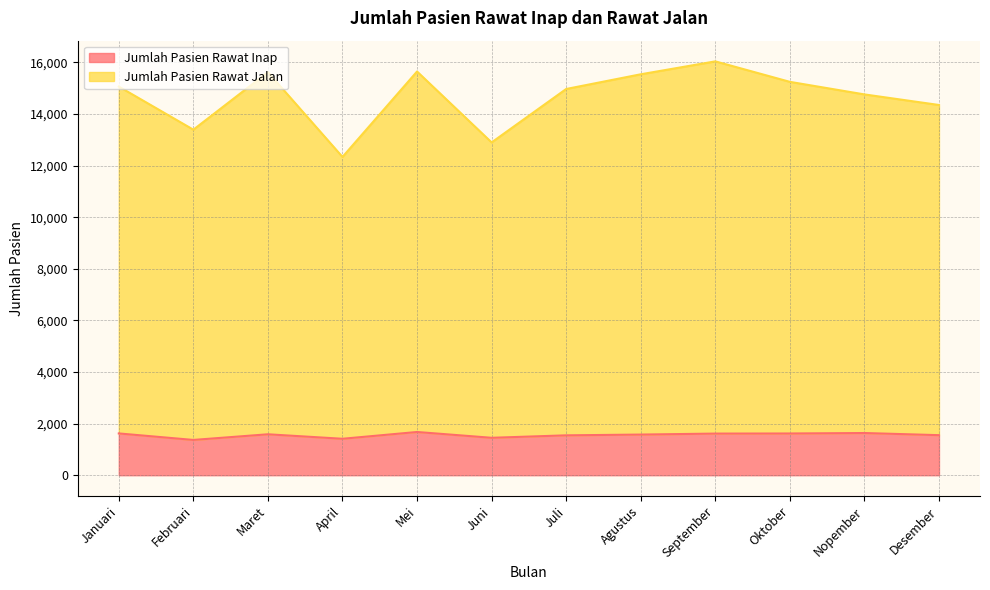

Which series has the largest total across all categories?

Jumlah Pasien Rawat Jalan